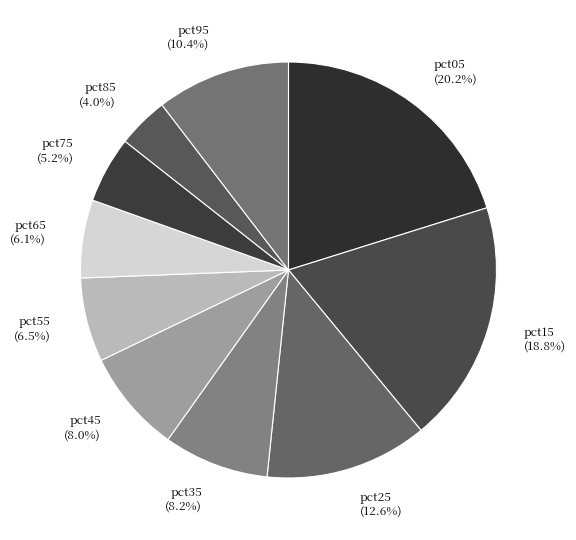

Is there any slice that represents more than half of the pie?

No